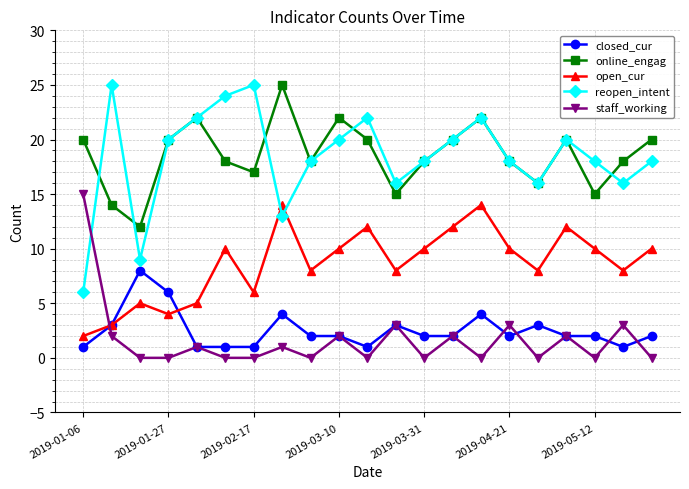

How many values in the open_cur series are below 10?

10